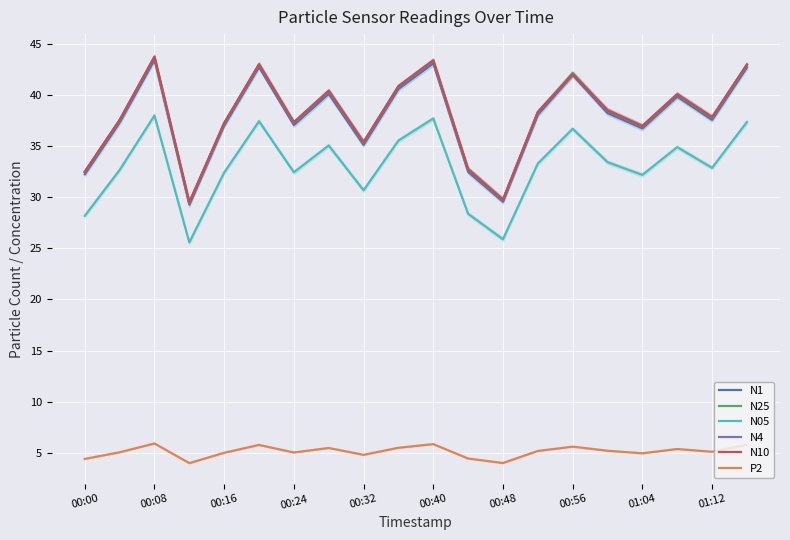

At how many categories does at least one series exceed 28?

20